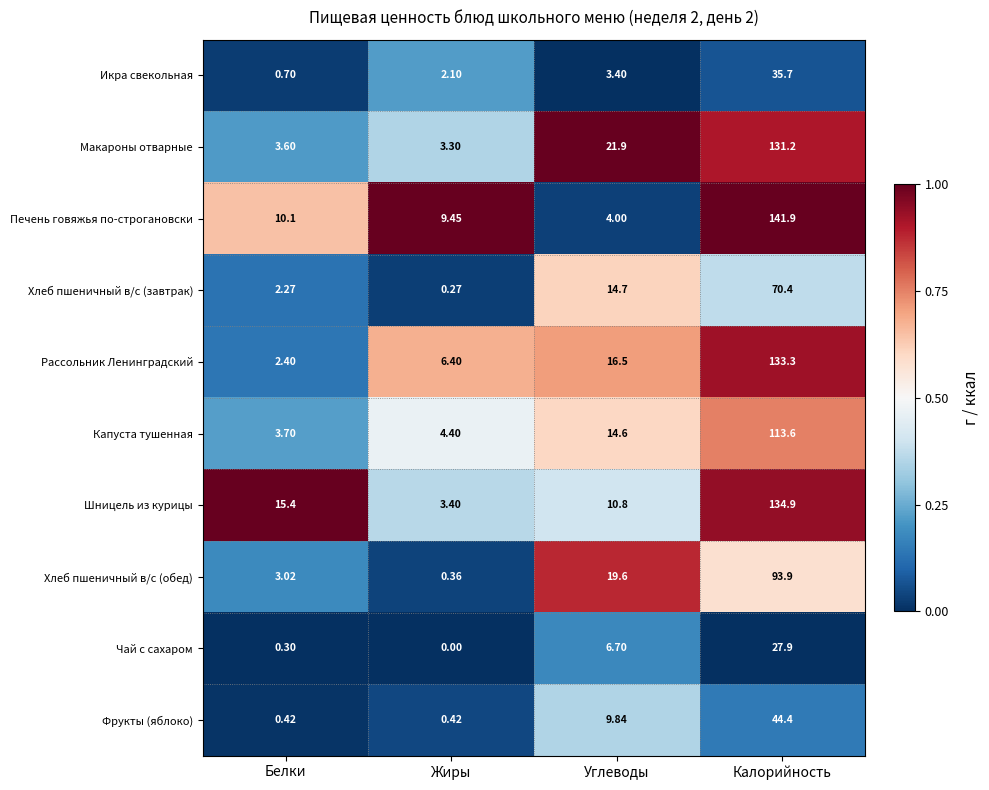

Which series has the widest spread of values?

Печень говяжья по-строгановски